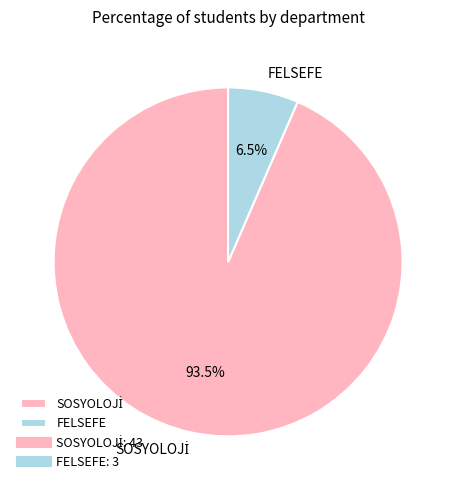

Does FELSEFE represent more than half of the total?

No